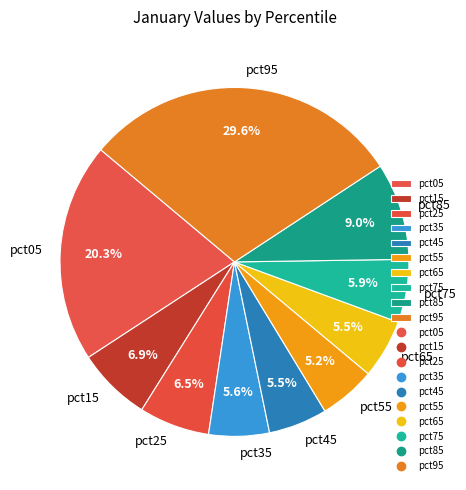

Count the number of slices in the pie.

10